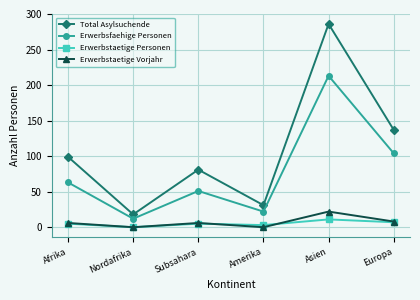

What position from the right is Afrika?

6